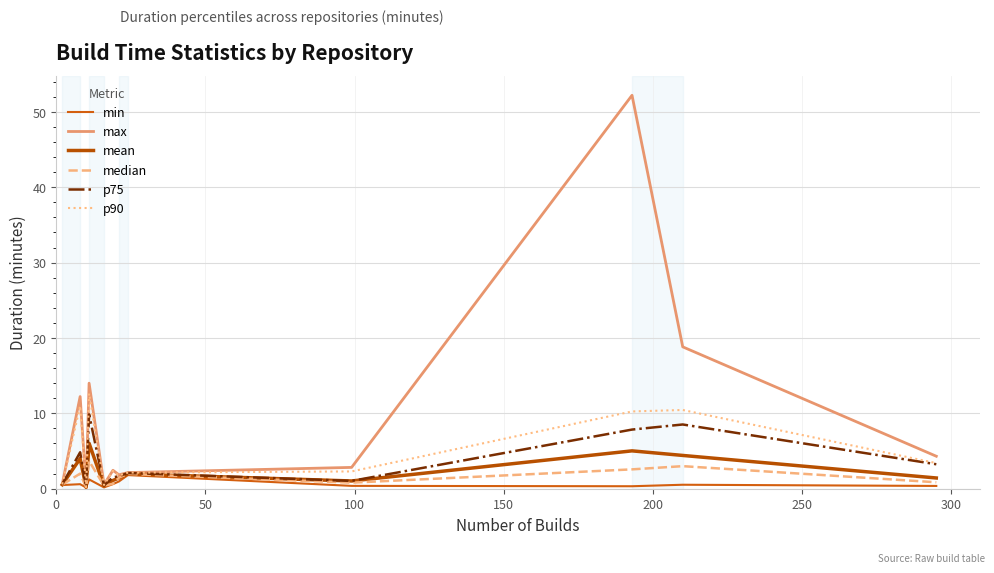

Does the chart display data point markers on the line(s)?

No